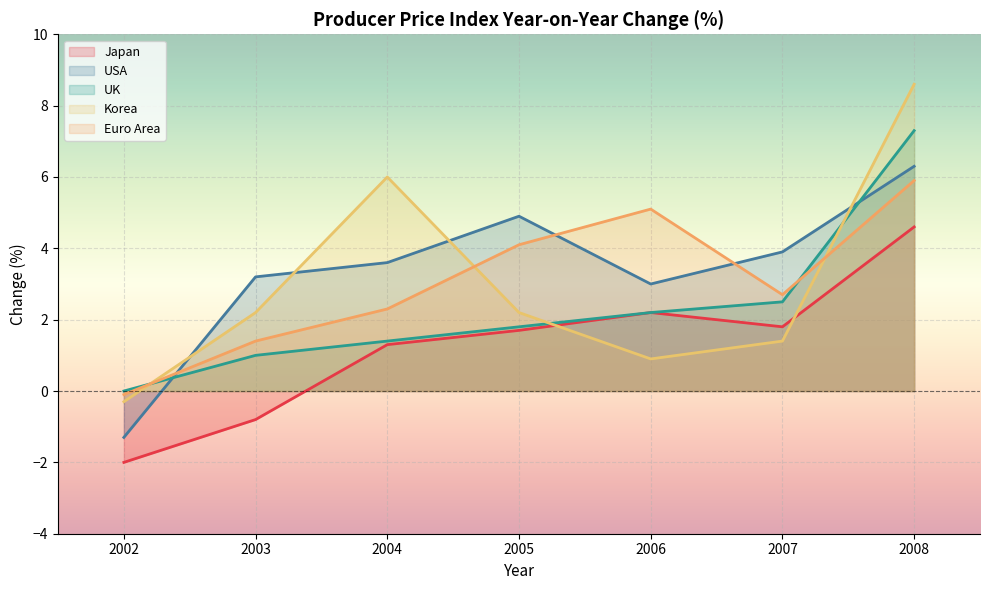

Between which two adjacent categories do Korea and UK first intersect?

2002 and 2003